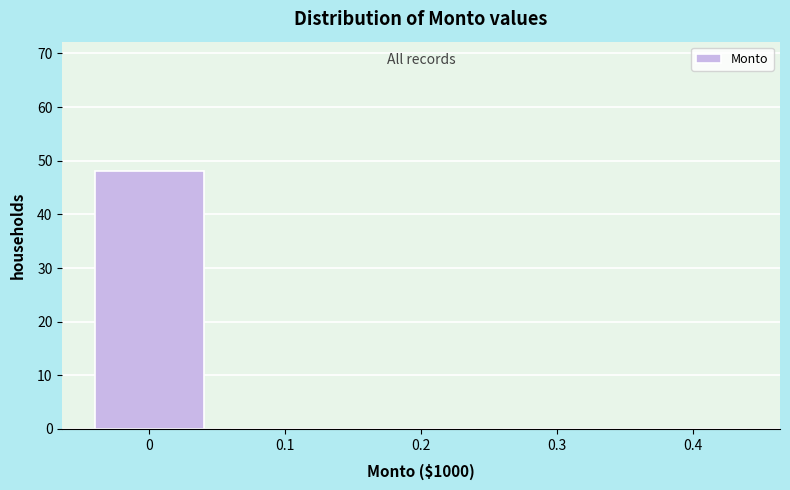

Reading left to right, extract all data points from this chart.

0=48	0.1=0	0.2=0	0.3=0	0.4=0